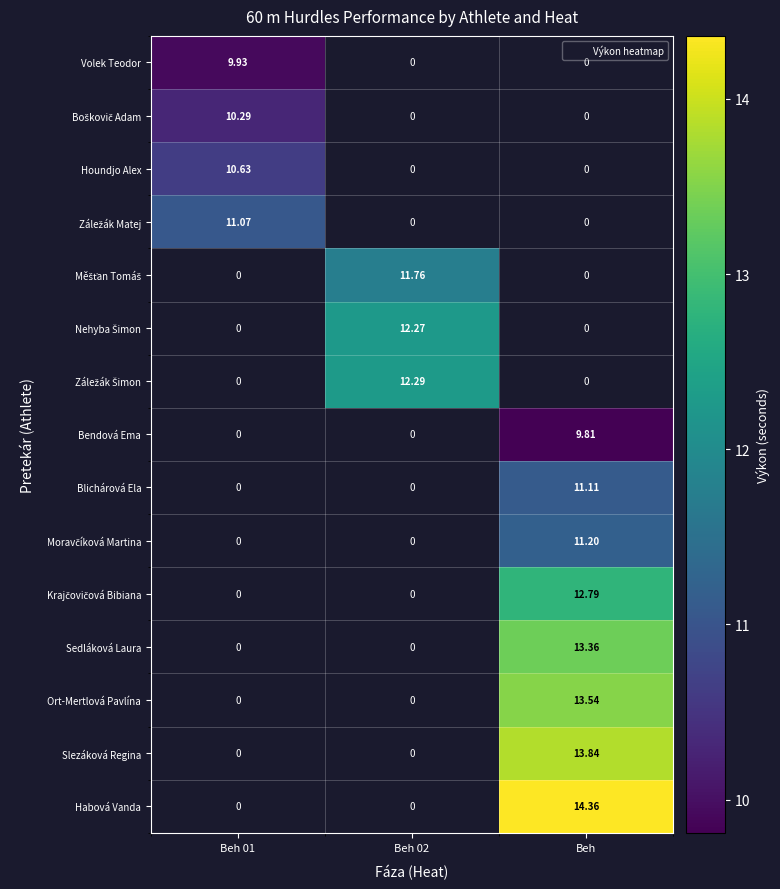

What is the approximate value of Blichárová Ela at Beh?

11.1